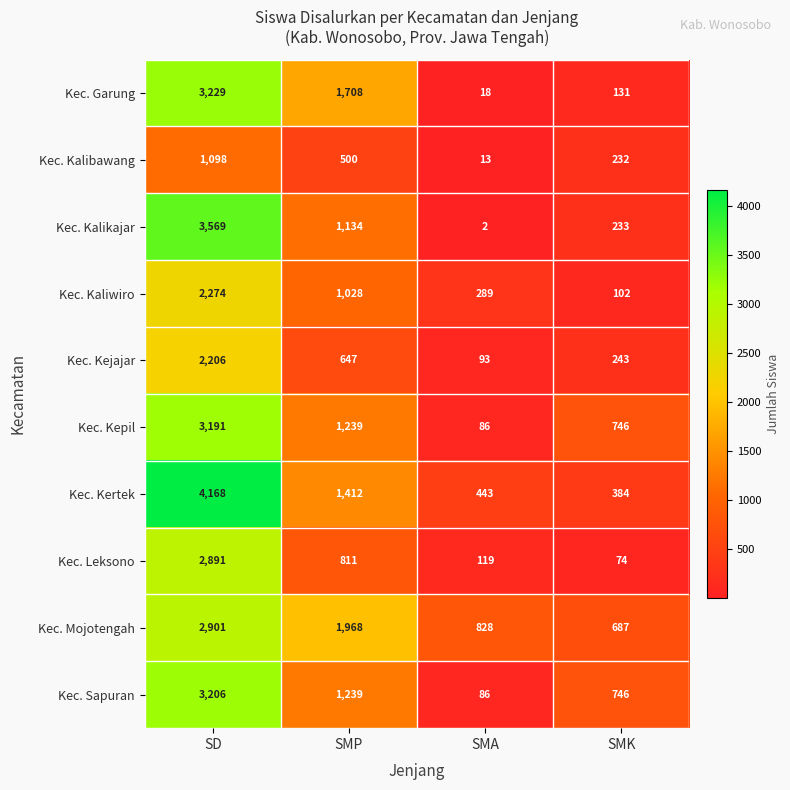

At how many categories does at least one series exceed 167?

4